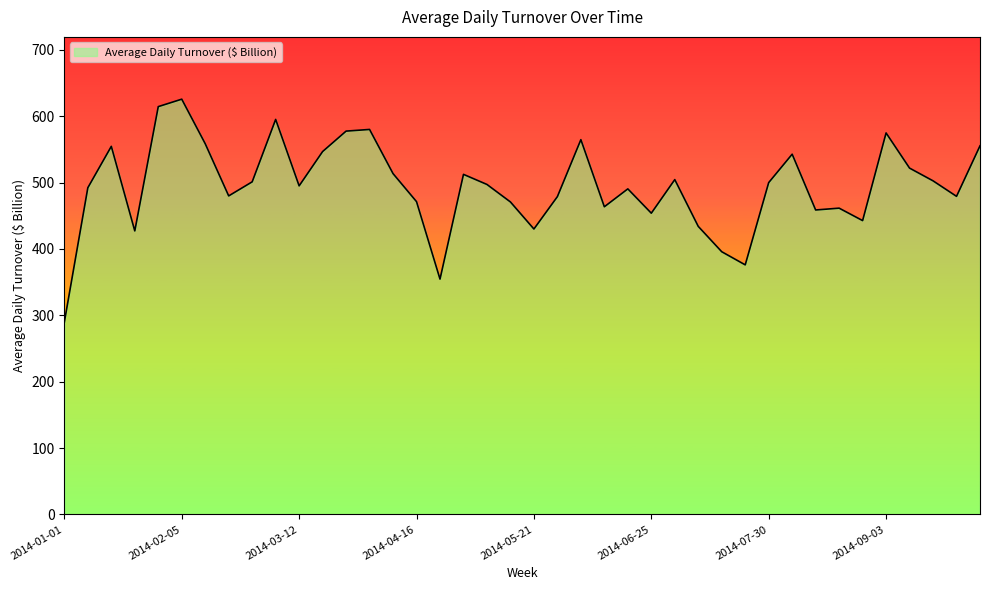

What is the difference between the maximum and minimum values?

335.7